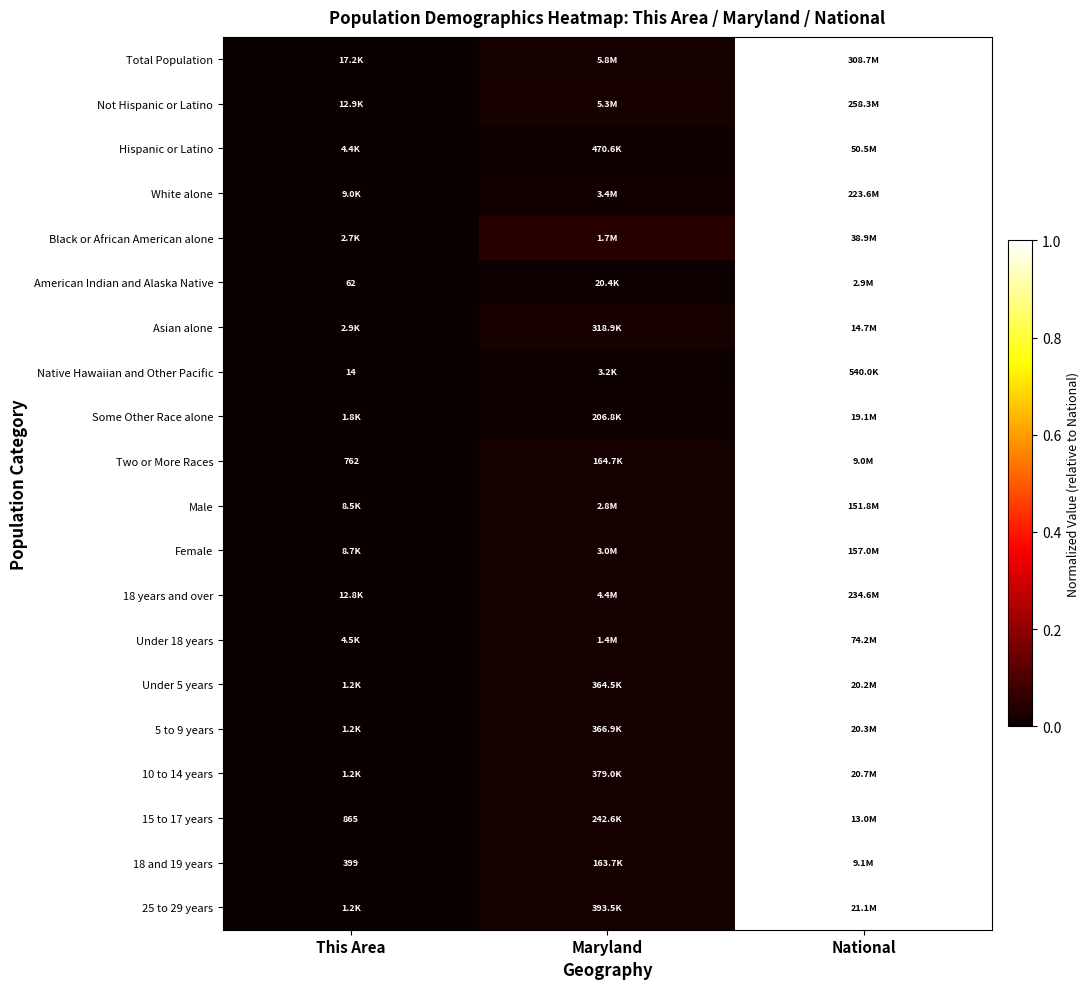

At which category is the sum across all series the highest?

National